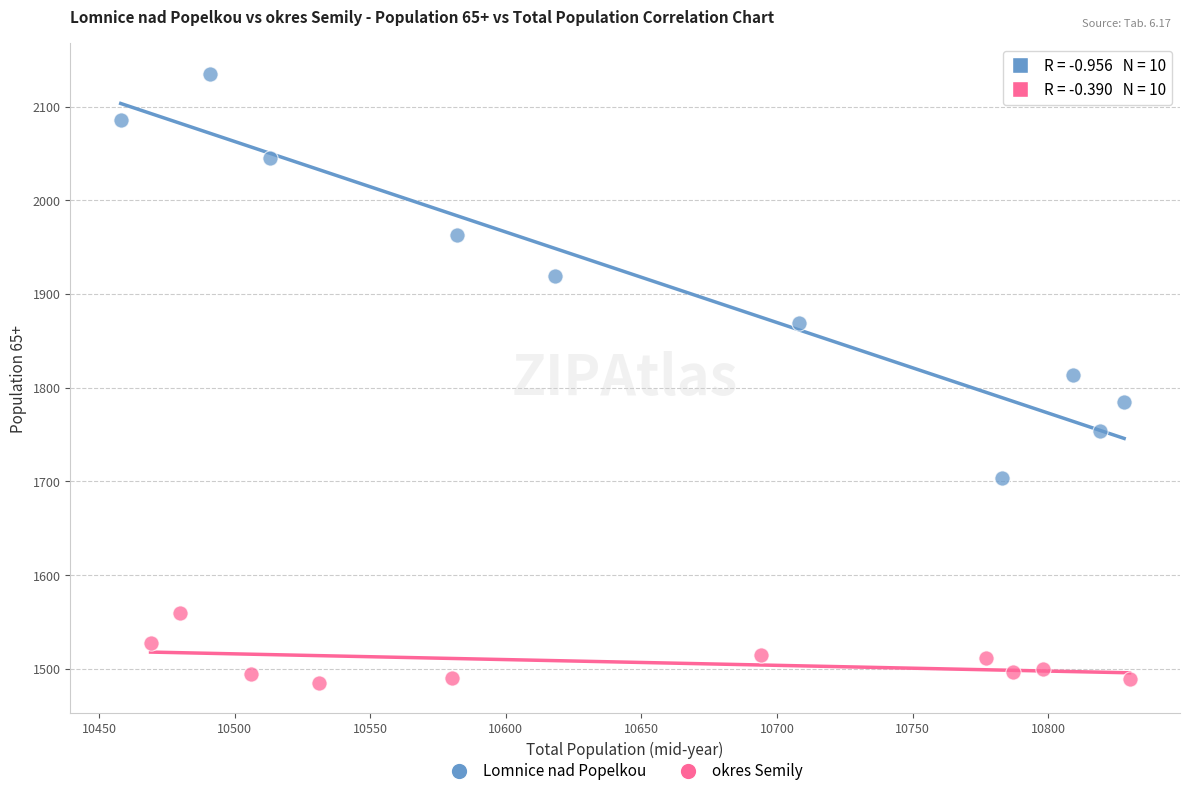

Which series contains the highest Y value?

Lomnice nad Popelkou